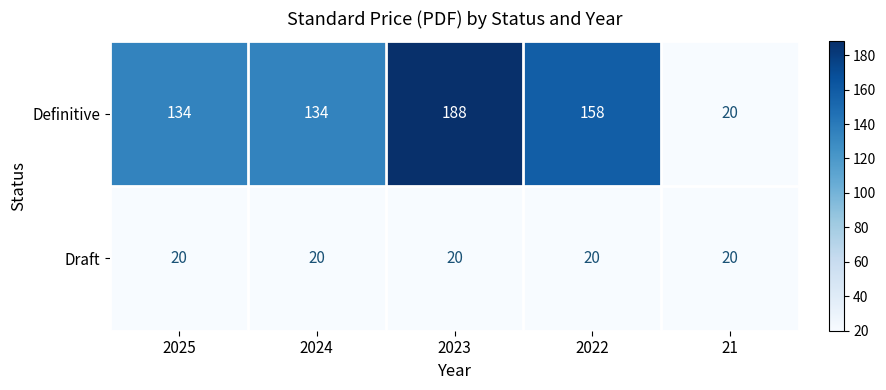

Is it true that Definitive equals 188 at 2023?

True